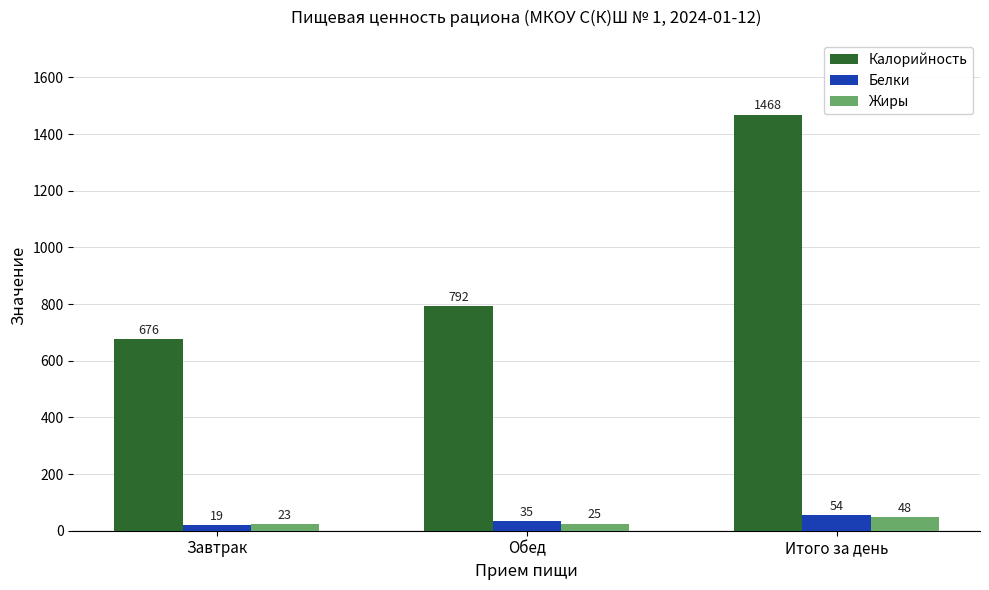

How many values in the Калорийность series are below 792?

1